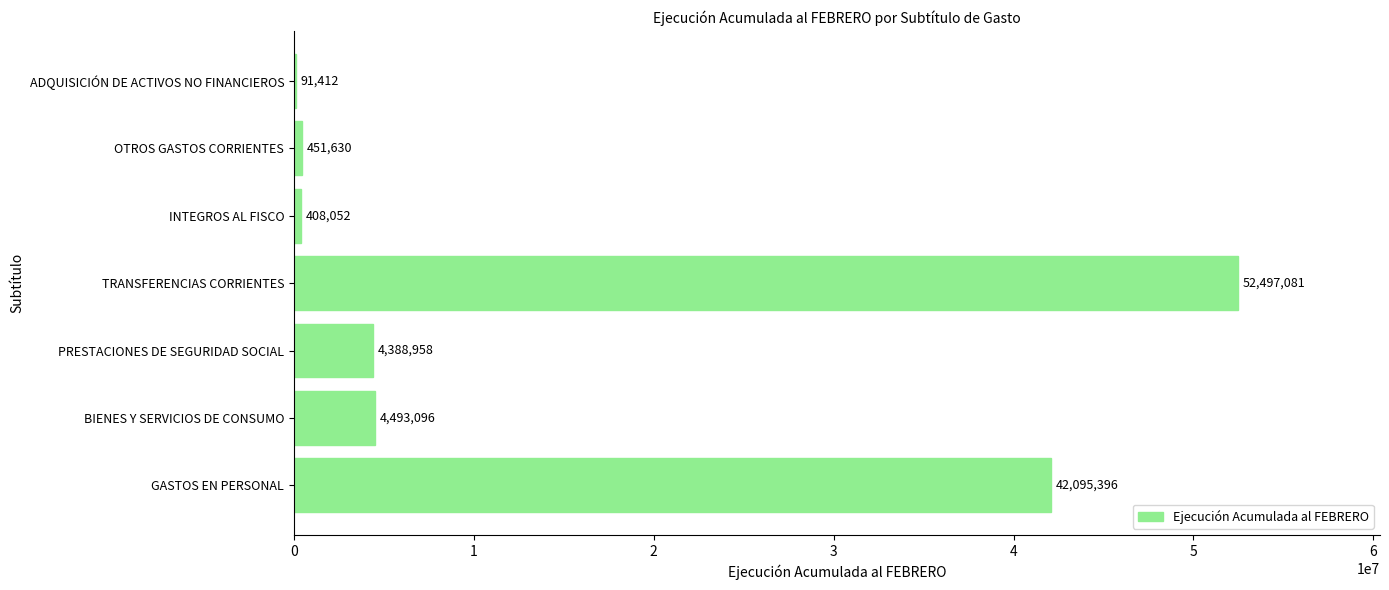

What value does the data have at OTROS GASTOS CORRIENTES, to the nearest 50?

451650